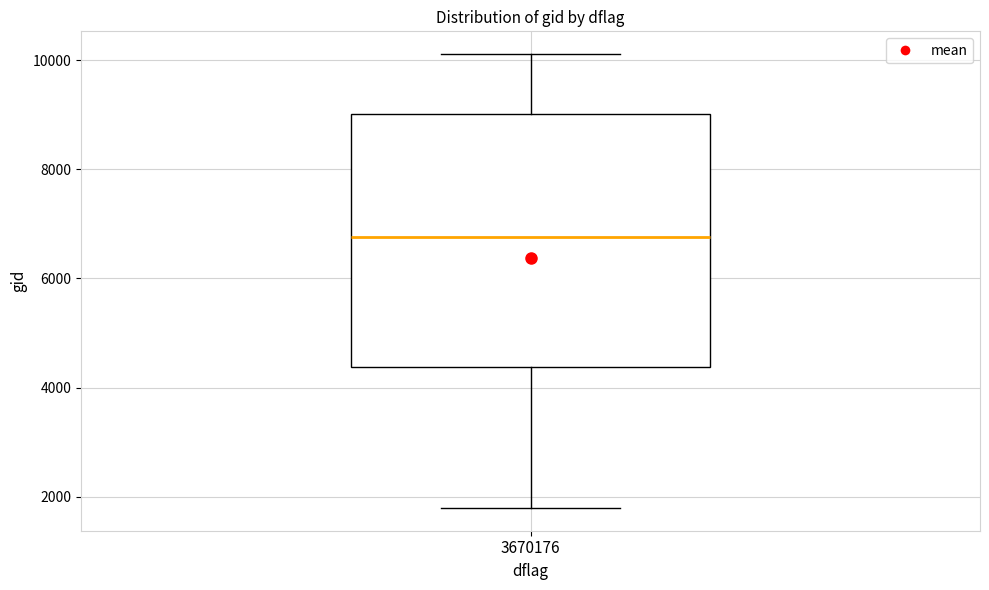

Transcribe this box plot: give where the median line is, the range the box spans, and where the two whiskers end, as read against the y-axis. The values are not printed on the chart, so give them approximately, as read against the axis.

median 6800, box 4400 to 9000, whiskers 1800 to 10200